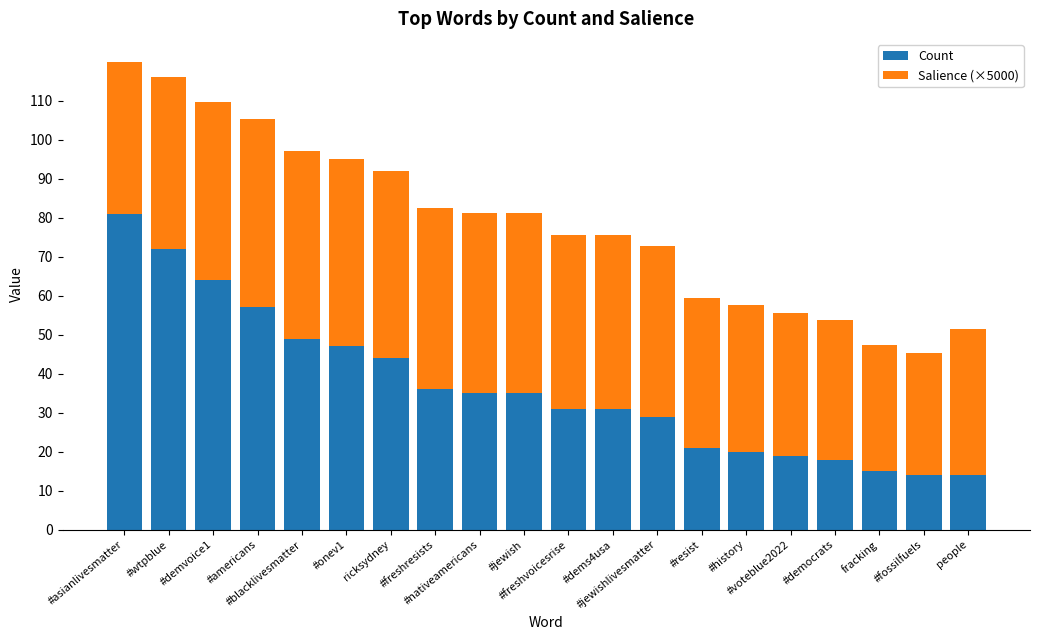

What is the sum of all Count values?

732.0